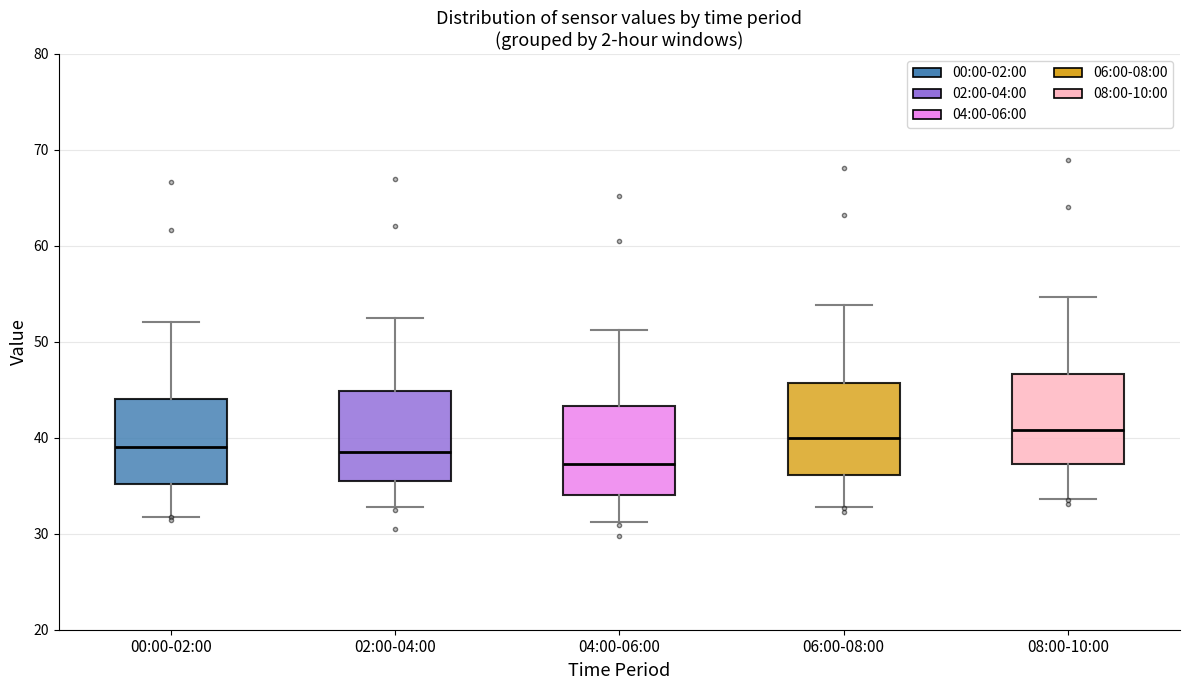

Reading left to right, read every box against the y-axis: the position of its median line, the range the box covers, and the ends of its whiskers. The values are not printed on the chart, so give them approximately, as read against the axis.

00:00-02:00: median 39, box 35 to 44, whiskers 32 to 52
02:00-04:00: median 39, box 35 to 45, whiskers 33 to 53
04:00-06:00: median 37, box 34 to 43, whiskers 31 to 51
06:00-08:00: median 40, box 36 to 46, whiskers 33 to 54
08:00-10:00: median 41, box 37 to 47, whiskers 34 to 55